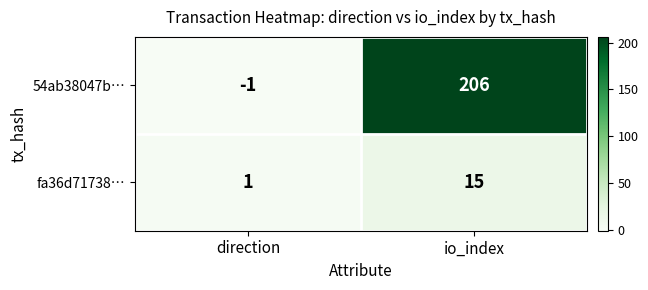

What is the difference between the highest and lowest values at io_index?

191